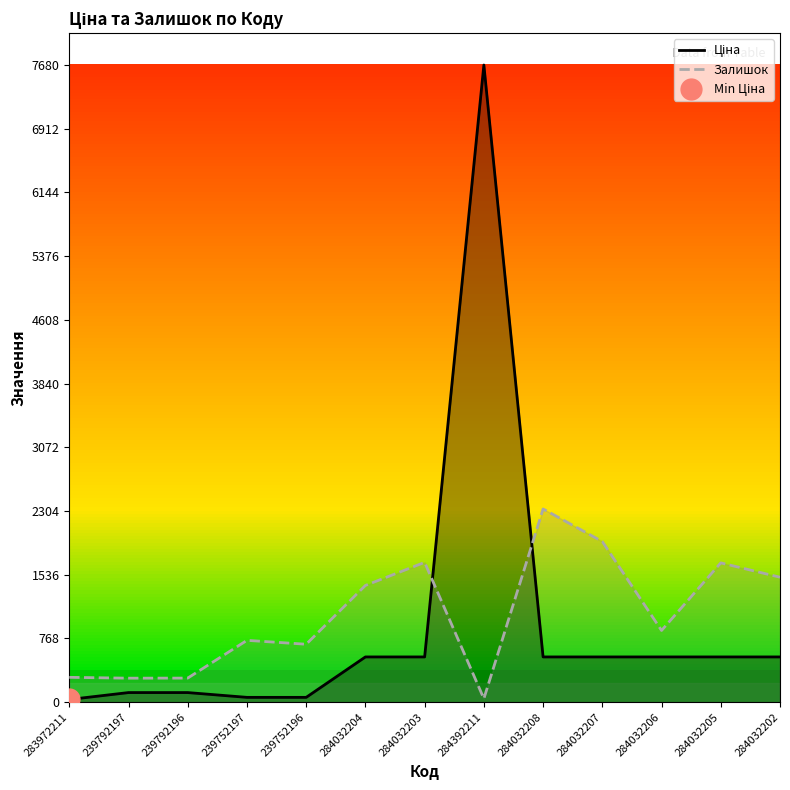

Reading left to right, list all the values displayed in this chart.

Ціна: 32.0	115.4	115.4	57.7	57.7	545.0	545.0	7680.9	545.0	545.0	545.0	545.0	545.0
Залишок: 299.0	289.0	290.0	745.0	698.0	1407.0	1685.0	42.0	2329.0	1936.0	864.0	1679.0	1506.0